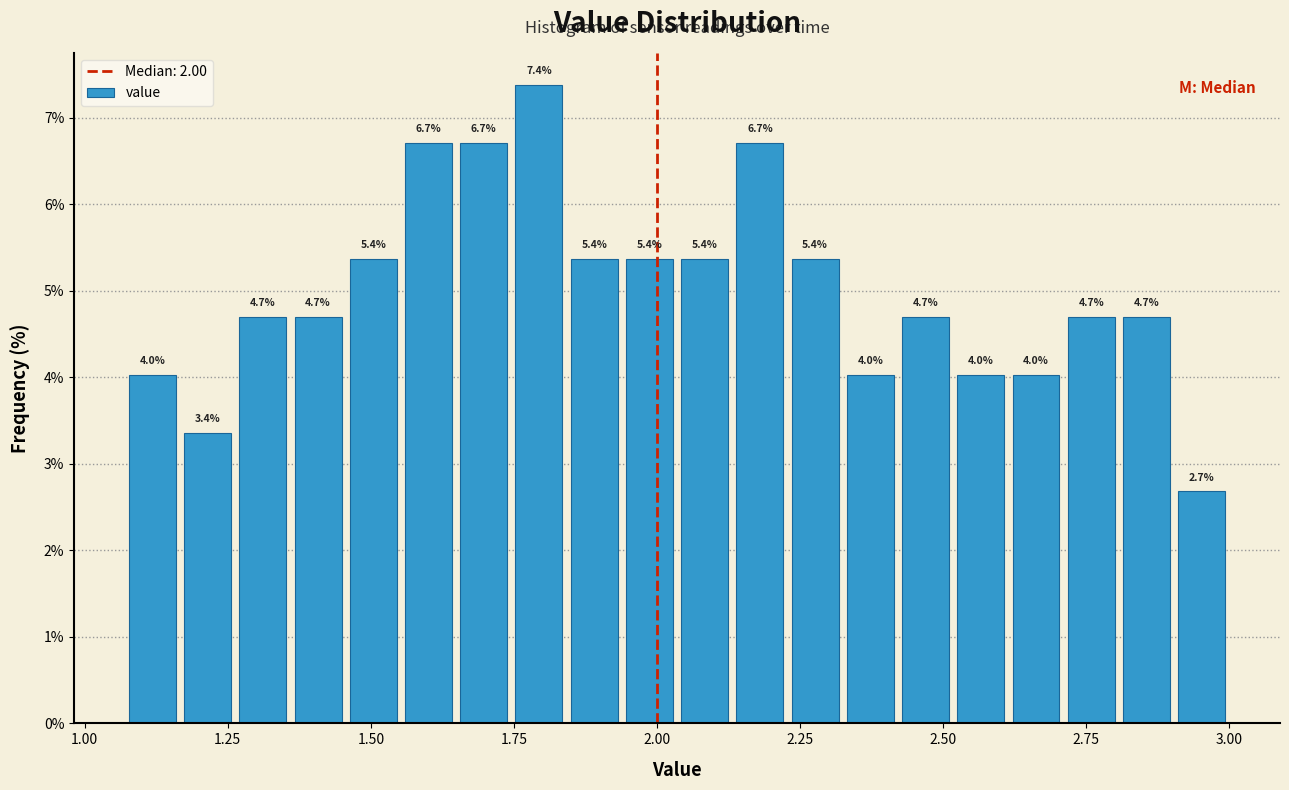

Read against the x-axis, roughly where is the centre of the tallest bar?

1.80